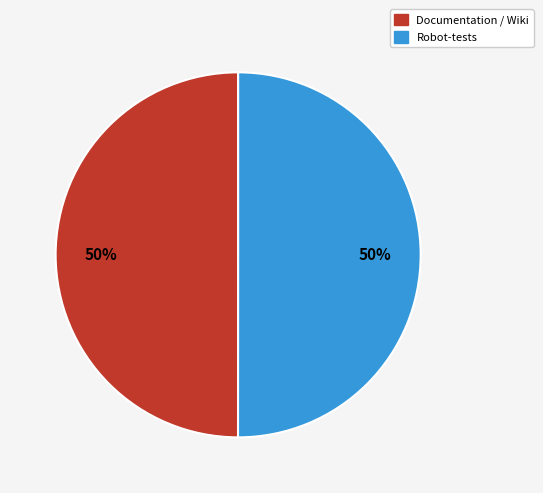

To the nearest percent, what percentage of the pie is Robot-tests?

50%